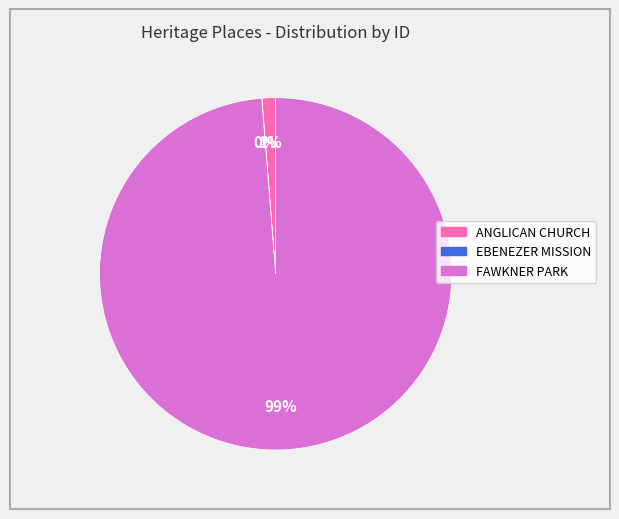

Is the sum of ANGLICAN CHURCH and FAWKNER PARK greater than half?

Yes